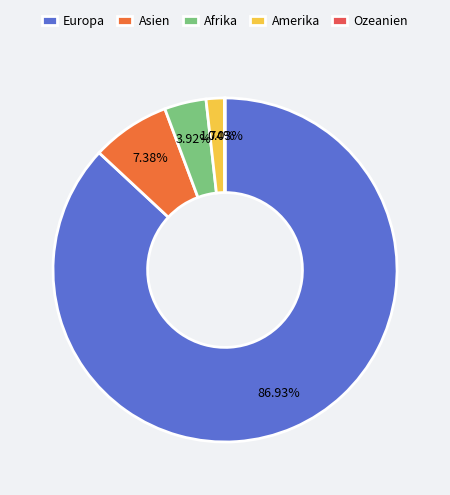

To the nearest percent, what is the combined percentage of Europa and Amerika?

89%